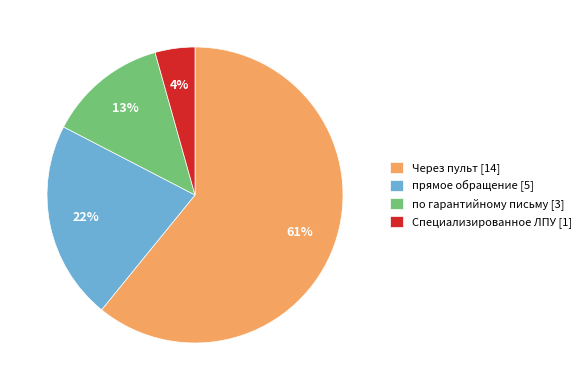

The прямое обращение [5] slice represents 34% of the pie. True or false?

False